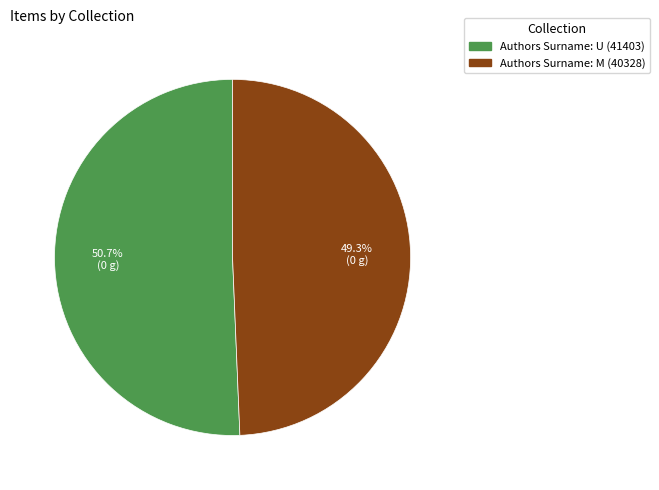

Does any single category account for the majority?

Yes